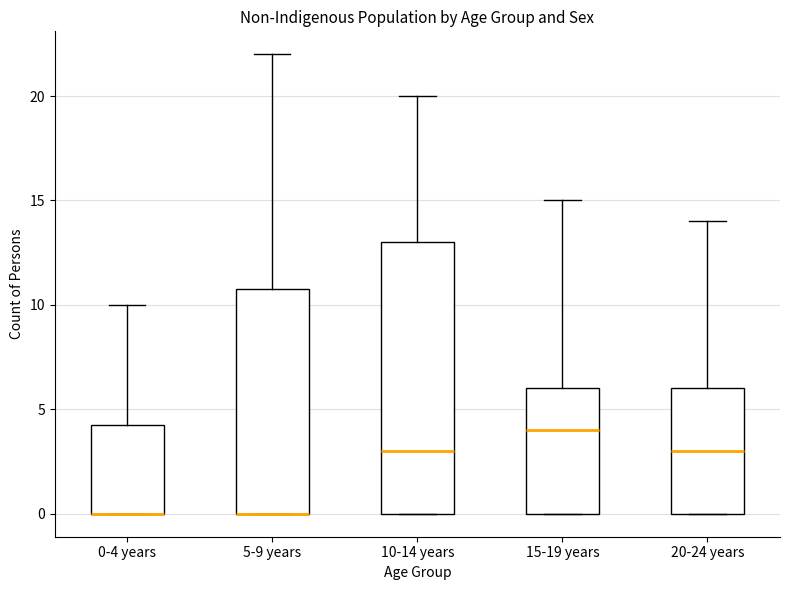

Reading left to right, read every box against the y-axis: the position of its median line, the range the box covers, and the ends of its whiskers. The values are not printed on the chart, so give them approximately, as read against the axis.

0-4 years: median 0.0 (drawn on the box's lower edge), box 0.0 to 4.5, whiskers 0.0 to 10.0
5-9 years: median 0.0 (drawn on the box's lower edge), box 0.0 to 11.0, whiskers 0.0 to 22.0
10-14 years: median 3.0, box 0.0 to 13.0, whiskers 0.0 to 20.0
15-19 years: median 4.0, box 0.0 to 6.0, whiskers 0.0 to 15.0
20-24 years: median 3.0, box 0.0 to 6.0, whiskers 0.0 to 14.0